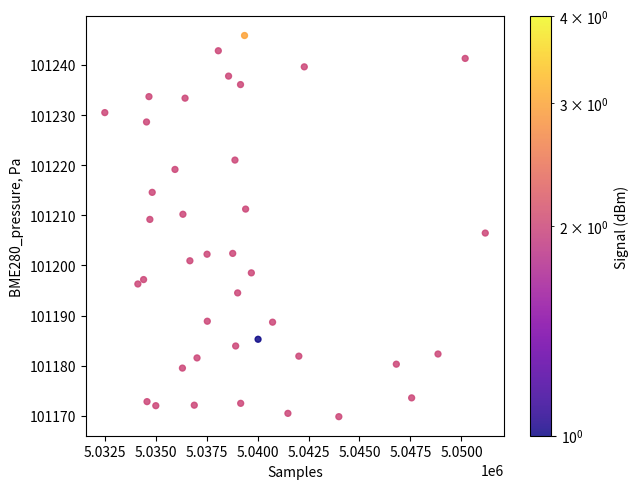

What is the range of Y values (max minus min)?

76.0